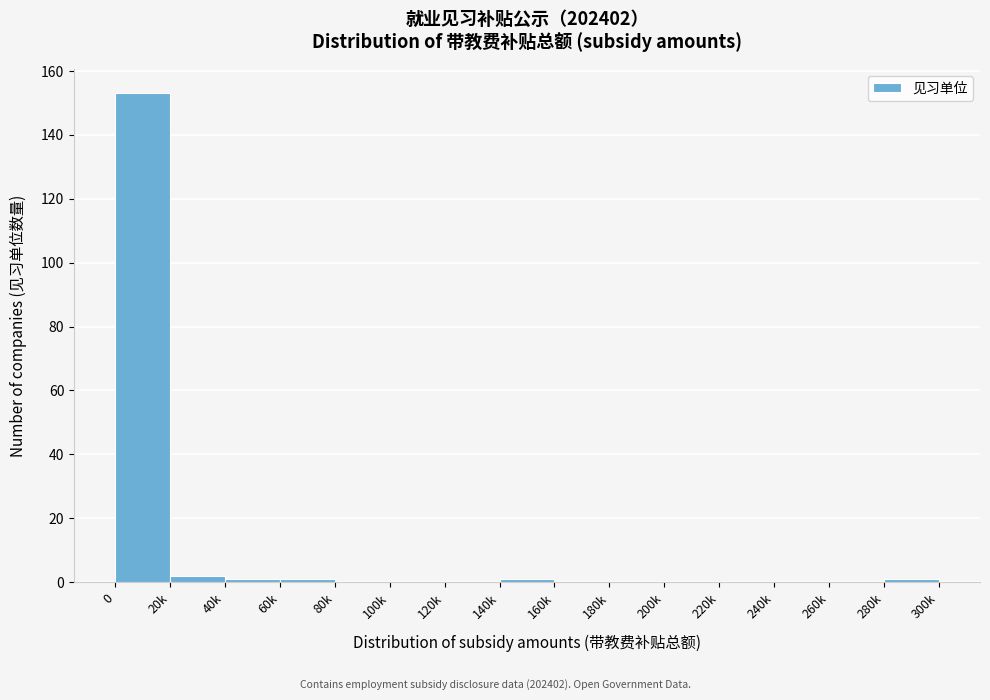

Reading left to right, list all the values displayed in this chart.

0=153	20k=2	40k=1	60k=1	80k=0	100k=0	120k=0	140k=1	160k=0	180k=0	200k=0	220k=0	240k=0	260k=0	280k=1